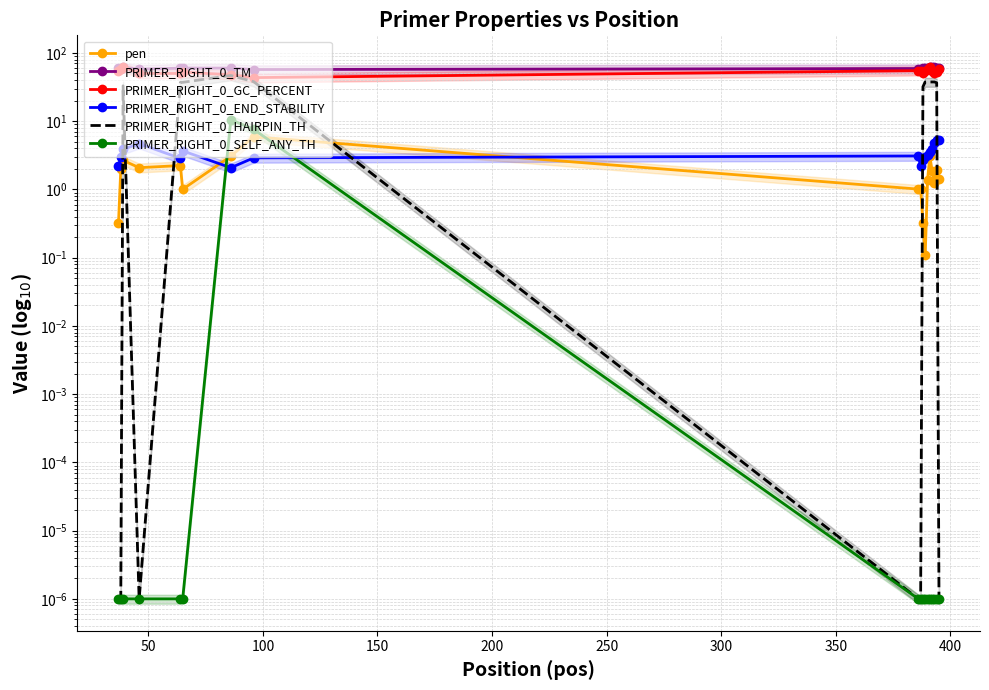

What is the value of the PRIMER_RIGHT_0_TM point at the 8th from the left?

57.1